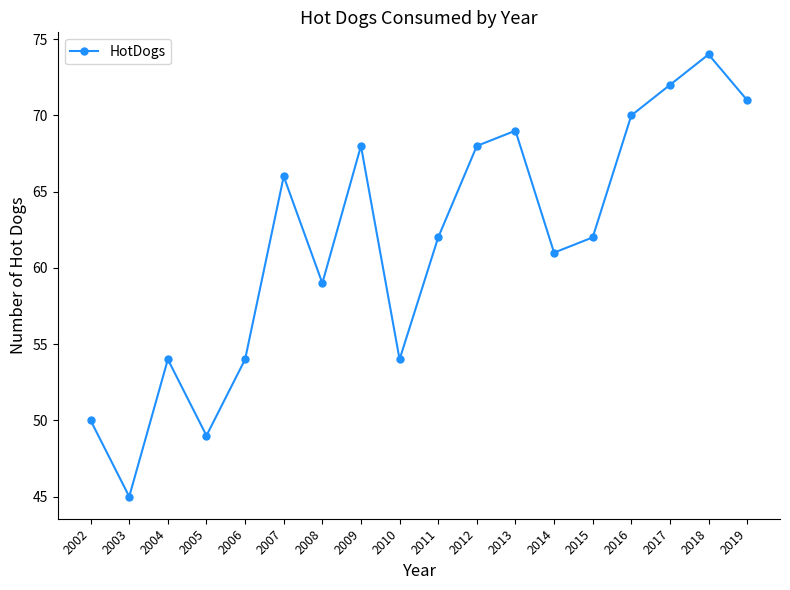

What is the change in value from 2011 to 2017?

+10